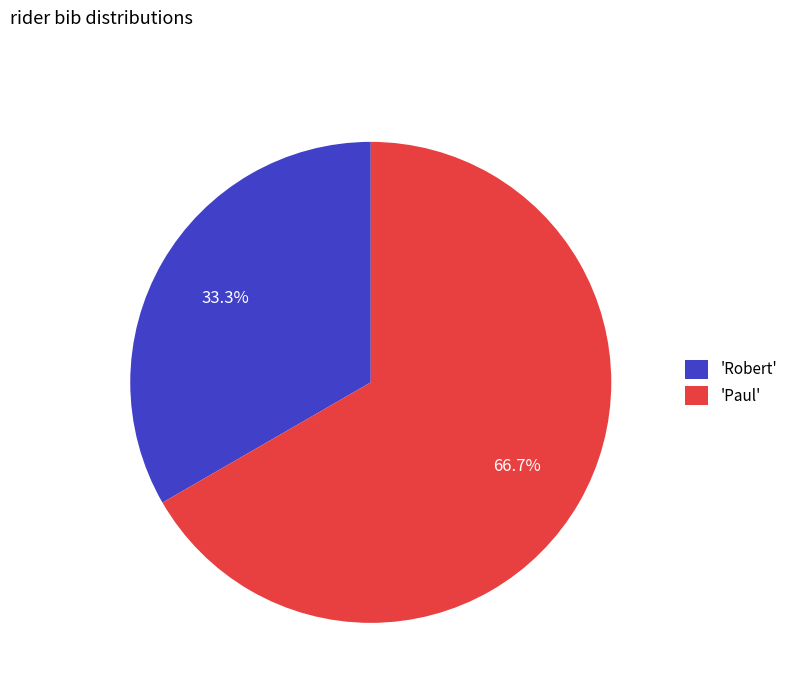

Is there a majority slice in this chart?

Yes